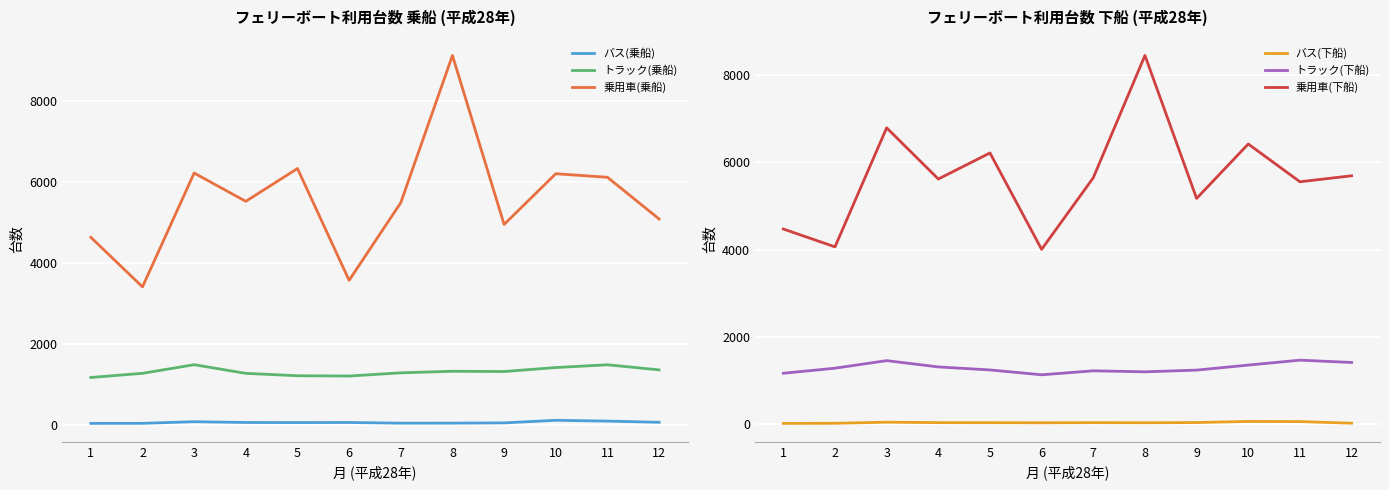

What is the approximate value of トラック(下船) at 8?

1202